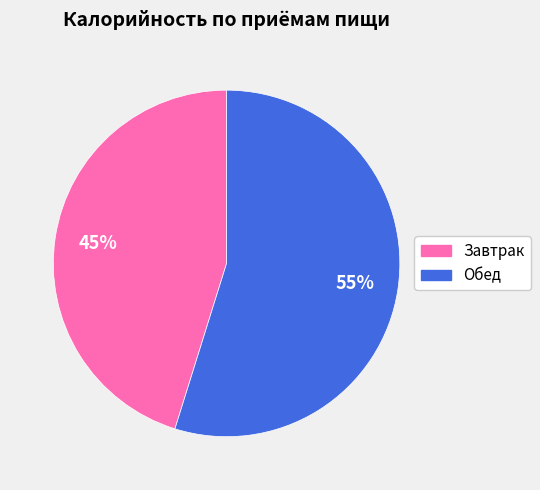

To the nearest percent, what is the combined percentage of Завтрак and Обед?

100%